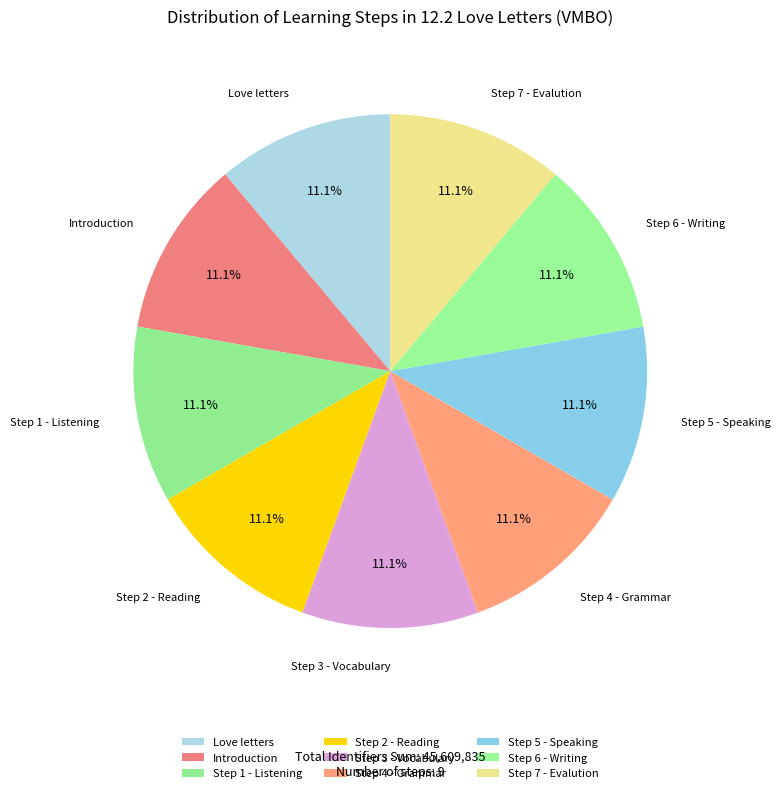

To the nearest percent, what is the average slice percentage?

11%